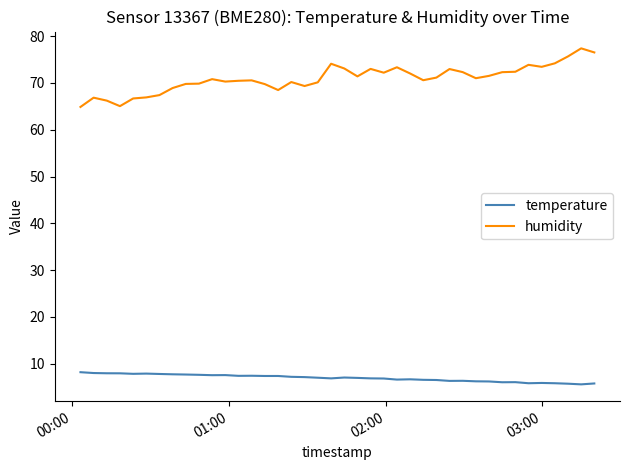

What is the average value of the humidity series?

70.9